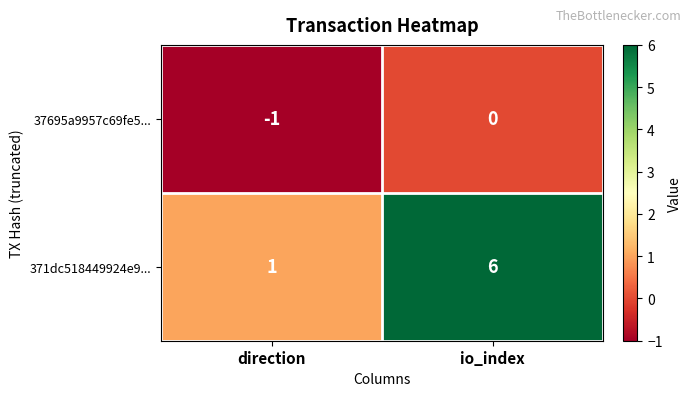

How many values in the 37695a9957c69fe5... series are below 0?

1